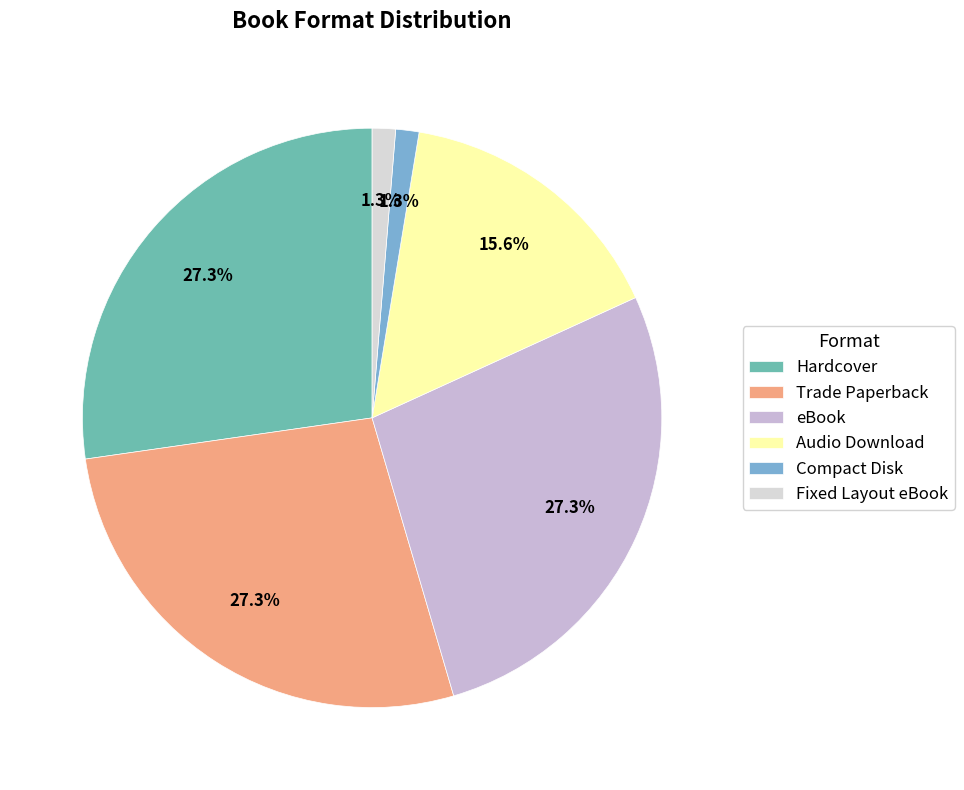

Is there a majority slice in this chart?

No